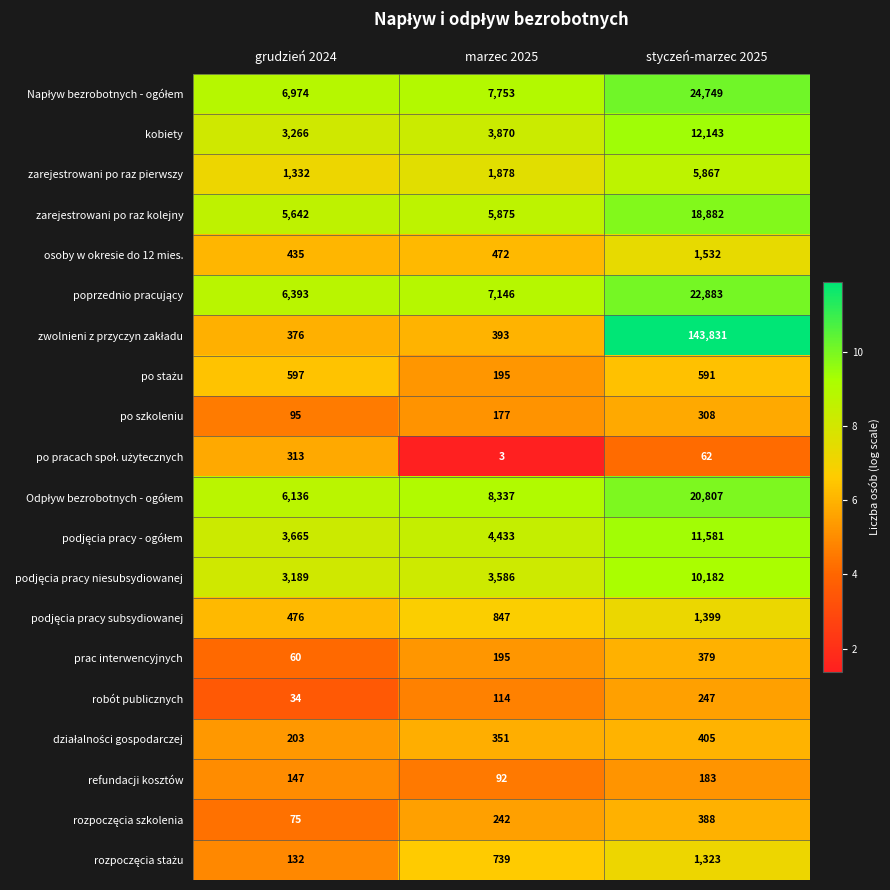

The zarejestrowani po raz pierwszy series shows 1878 at marzec 2025. True or false?

True